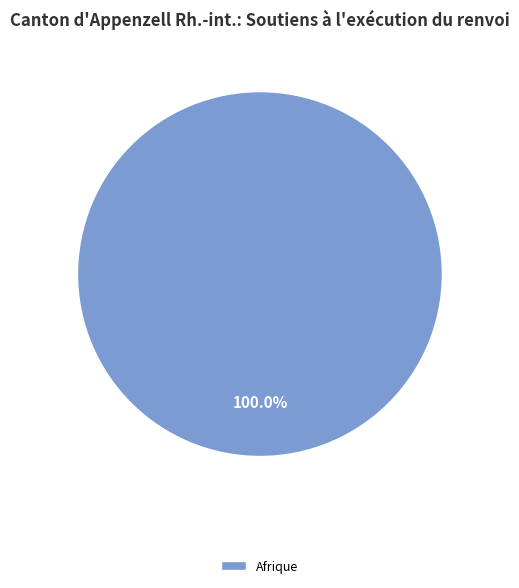

Does any single category account for the majority?

Yes